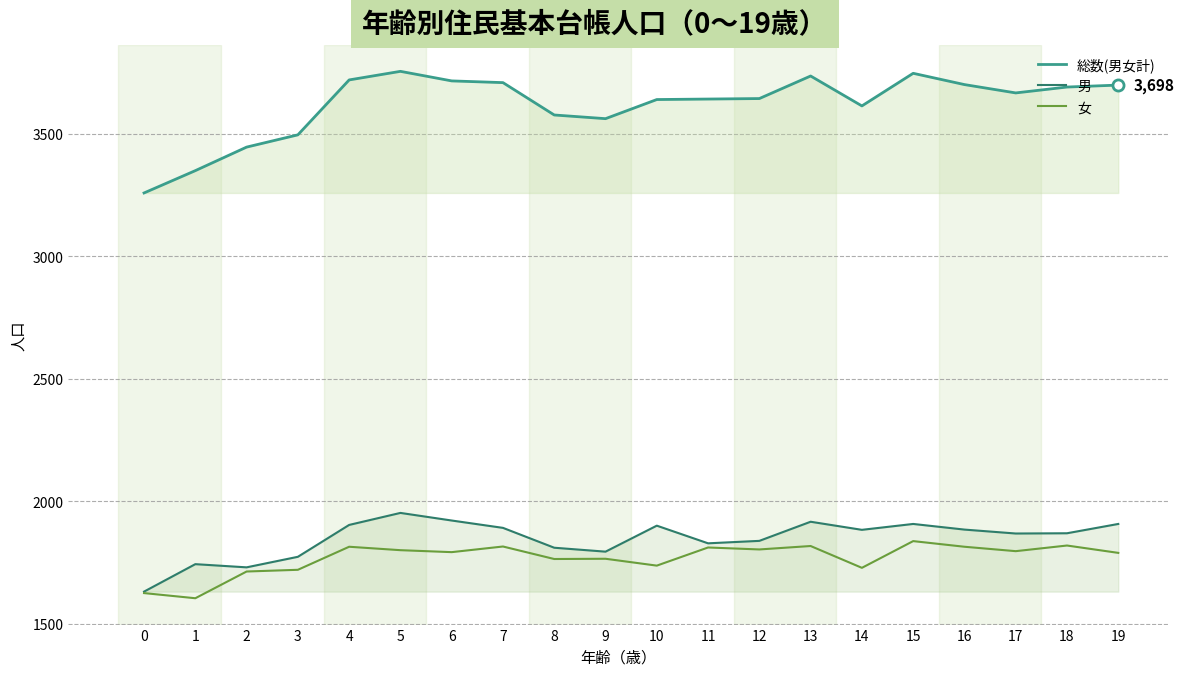

How many data points in 女 are above 1797?

9